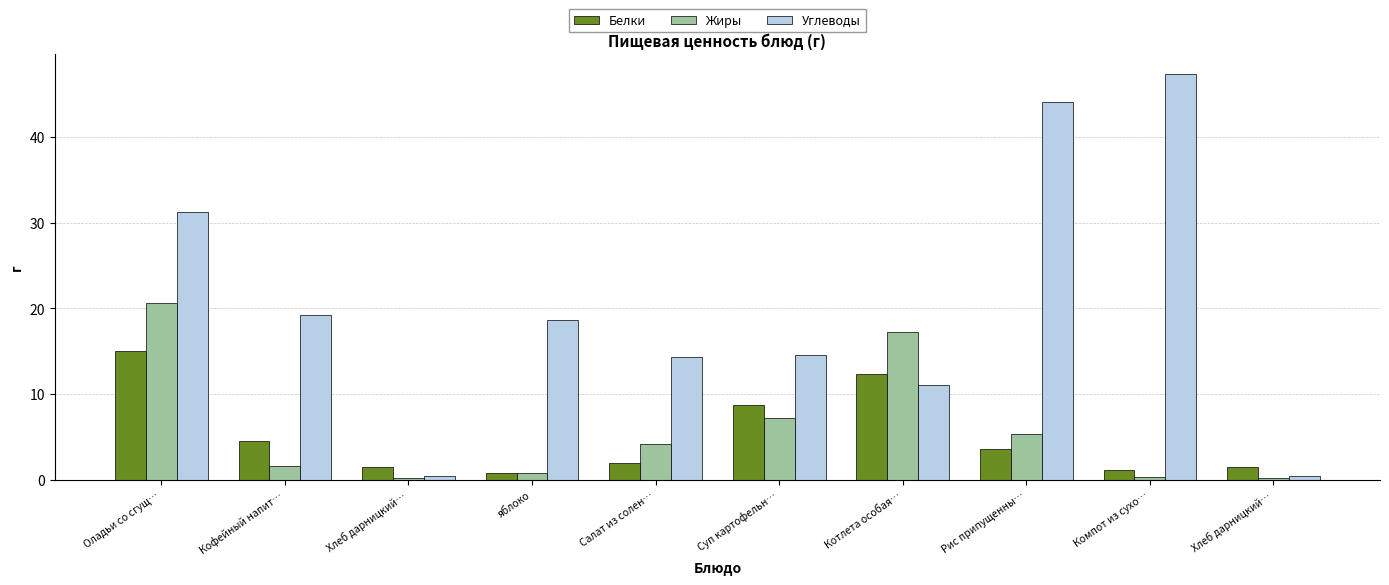

Where does the Белки series first go above 3?

Оладьи со сгущ…